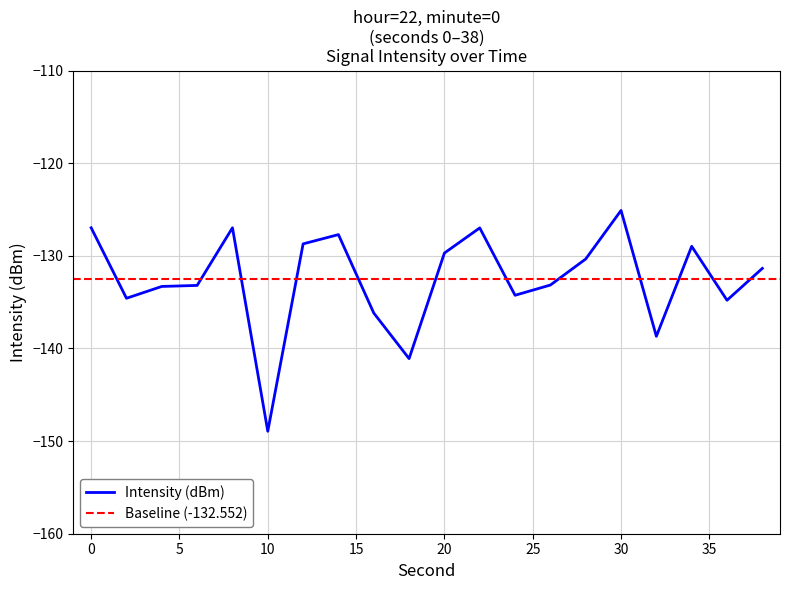

What is the maximum value shown in the chart?

-125.1